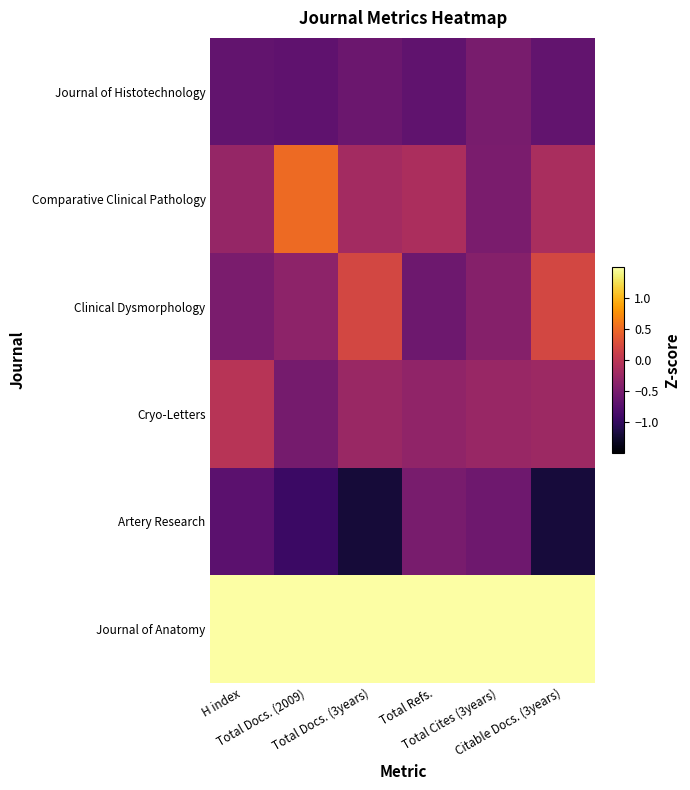

How many distinct data groups are displayed?

6